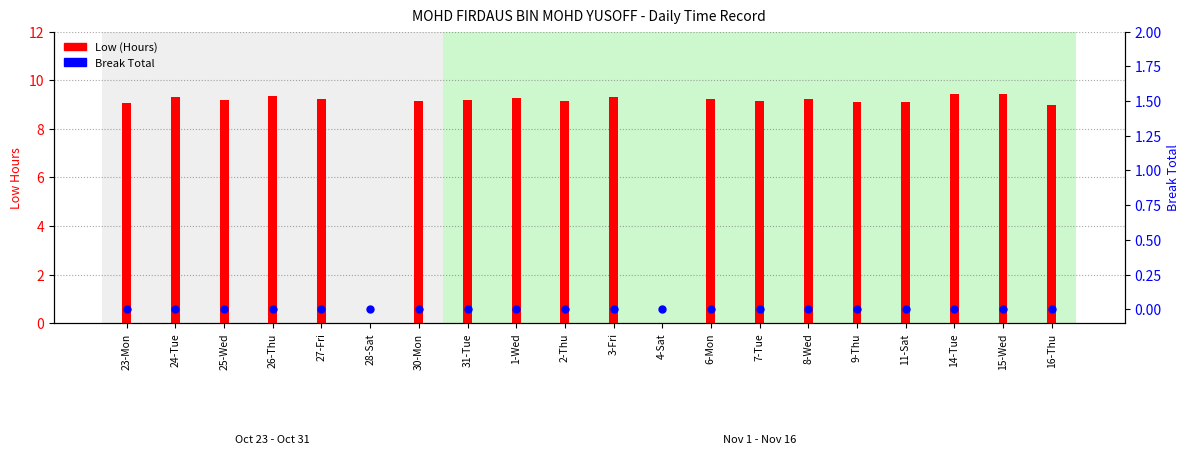

Which series contains the highest Y value?

Low (Hours)